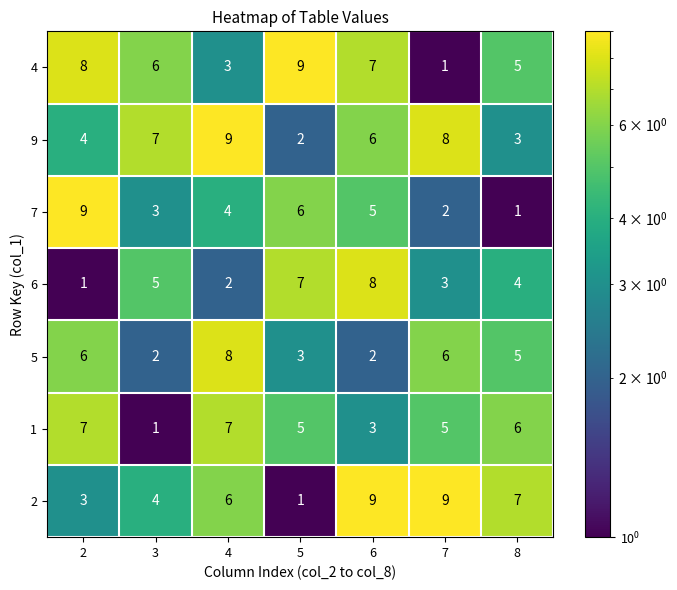

How many 7 values are between 2 and 6?

5